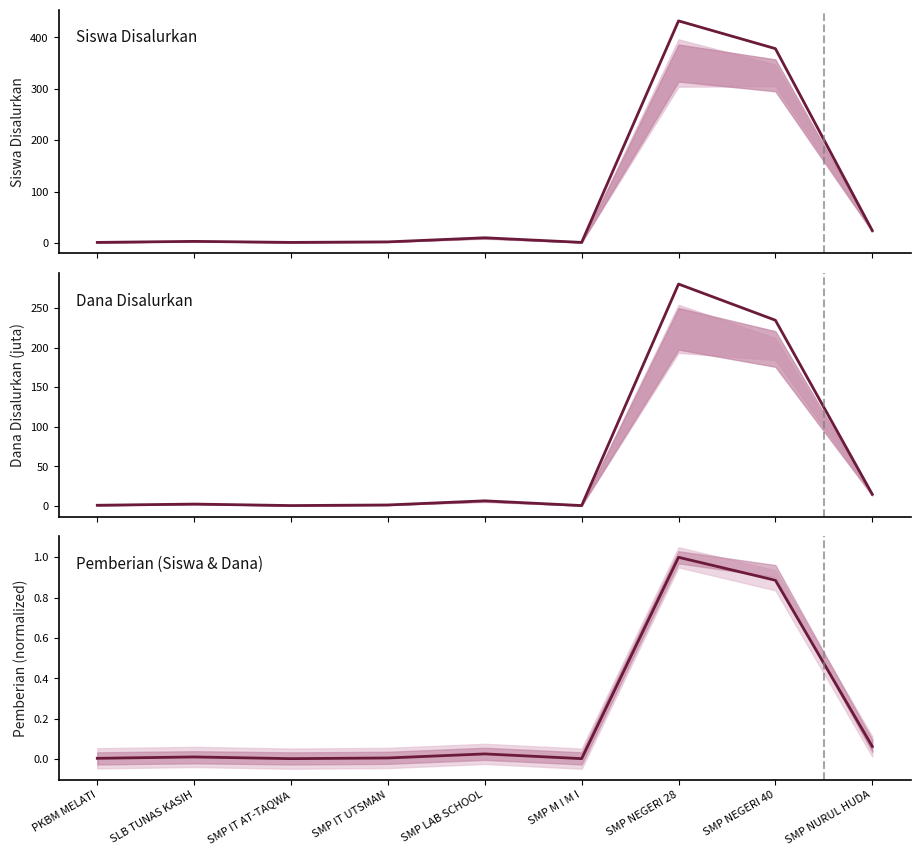

Reading left to right, what are all the values shown in this chart?

Siswa Disalurkan: 1.0	3.0	1.0	2.0	10.0	1.0	432.0	378.0	24.0
Dana Disalurkan: 0.8	2.2	0.4	1.1	6.4	0.4	280.5	234.8	14.6
Pemberian (Siswa & Dana): 0.0	0.0	0.0	0.0	0.0	0.0	1.0	0.9	0.1